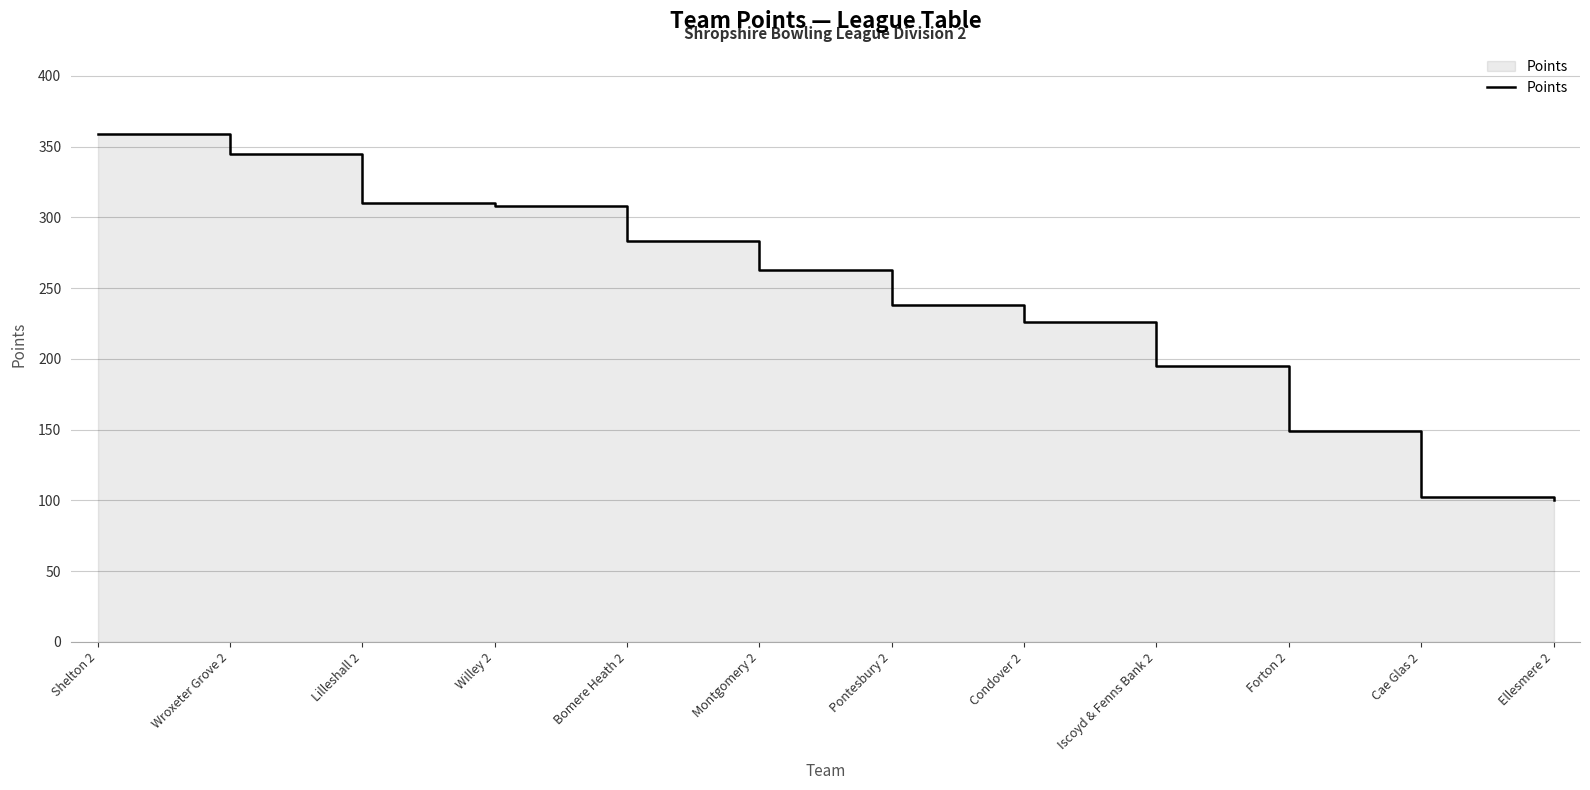

Which category has the lowest value across all series?

Ellesmere 2